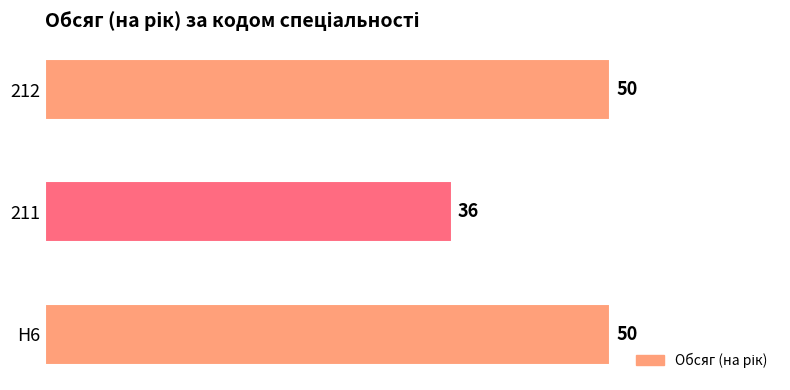

True or false: the data shows 50 at H6.

True